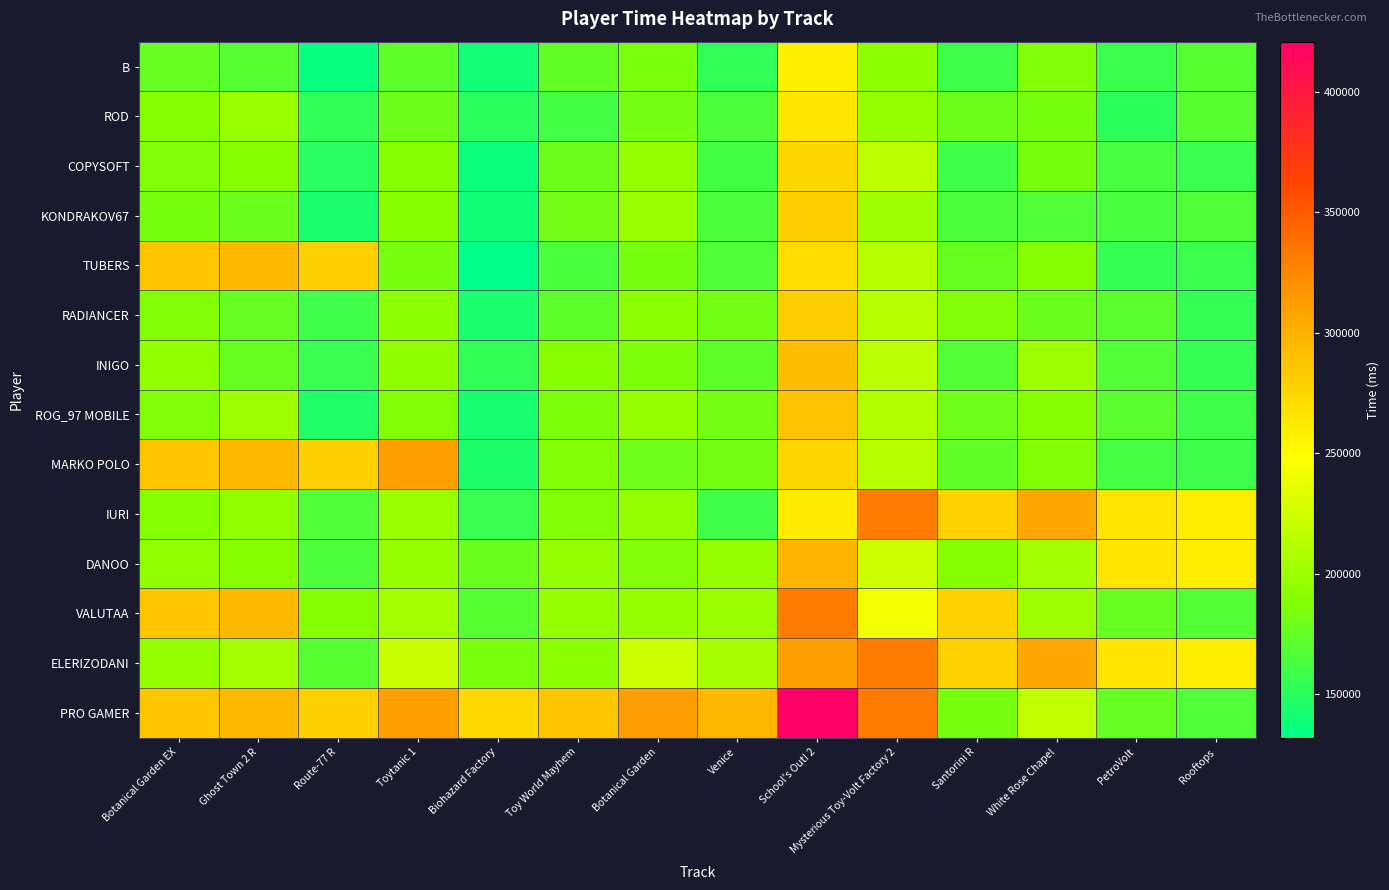

Reading right to left, extract all data points from this chart.

B: Rooftops=168322	PetroVolt=157319	White Rose Chapel=186197	Santorini R=157958	Mysterious Toy-Volt Factory 2=192473	School's Out! 2=257869	Venice=152674	Botanical Garden=184954	Toy World Mayhem=173940	Biohazard Factory=140866	Toytanic 1=172389	Route-77 R=136350	Ghost Town 2 R=168105	Botanical Garden EX=176554
ROD: Rooftops=169333	PetroVolt=151626	White Rose Chapel=183712	Santorini R=178390	Mysterious Toy-Volt Factory 2=196746	School's Out! 2=264971	Venice=164885	Botanical Garden=182196	Toy World Mayhem=160342	Biohazard Factory=150873	Toytanic 1=178538	Route-77 R=152283	Ghost Town 2 R=197909	Botanical Garden EX=188848
COPYSOFT: Rooftops=156588	PetroVolt=162771	White Rose Chapel=183774	Santorini R=159855	Mysterious Toy-Volt Factory 2=214560	School's Out! 2=275914	Venice=160703	Botanical Garden=195720	Toy World Mayhem=178825	Biohazard Factory=137464	Toytanic 1=188716	Route-77 R=149377	Ghost Town 2 R=189806	Botanical Garden EX=186298
KONDRAKOV67: Rooftops=166722	PetroVolt=162924	White Rose Chapel=166340	Santorini R=164913	Mysterious Toy-Volt Factory 2=199675	School's Out! 2=279111	Venice=164876	Botanical Garden=197435	Toy World Mayhem=180897	Biohazard Factory=139572	Toytanic 1=190256	Route-77 R=144121	Ghost Town 2 R=177853	Botanical Garden EX=183052
TUBERS: Rooftops=157814	PetroVolt=155472	White Rose Chapel=188512	Santorini R=176839	Mysterious Toy-Volt Factory 2=212632	School's Out! 2=270535	Venice=166329	Botanical Garden=183094	Toy World Mayhem=164022	Biohazard Factory=131942	Toytanic 1=183239	Route-77 R=279104	Ghost Town 2 R=293740	Botanical Garden EX=286299
RADIANCER: Rooftops=155328	PetroVolt=171285	White Rose Chapel=177629	Santorini R=187040	Mysterious Toy-Volt Factory 2=211123	School's Out! 2=280486	Venice=181561	Botanical Garden=190954	Toy World Mayhem=171684	Biohazard Factory=143266	Toytanic 1=192156	Route-77 R=159297	Ghost Town 2 R=175488	Botanical Garden EX=187586
INIGO: Rooftops=155003	PetroVolt=167176	White Rose Chapel=200312	Santorini R=167667	Mysterious Toy-Volt Factory 2=214513	School's Out! 2=292032	Venice=171776	Botanical Garden=185819	Toy World Mayhem=189602	Biohazard Factory=154026	Toytanic 1=193485	Route-77 R=156032	Ghost Town 2 R=176566	Botanical Garden EX=194228
ROG_97 MOBILE: Rooftops=159459	PetroVolt=171249	White Rose Chapel=189476	Santorini R=179773	Mysterious Toy-Volt Factory 2=209892	School's Out! 2=286661	Venice=181913	Botanical Garden=197230	Toy World Mayhem=185786	Biohazard Factory=142511	Toytanic 1=187404	Route-77 R=146177	Ghost Town 2 R=200330	Botanical Garden EX=187009
MARKO POLO: Rooftops=158353	PetroVolt=162144	White Rose Chapel=187539	Santorini R=173542	Mysterious Toy-Volt Factory 2=212549	School's Out! 2=275924	Venice=182614	Botanical Garden=179653	Toy World Mayhem=188079	Biohazard Factory=145023	Toytanic 1=310626	Route-77 R=279104	Ghost Town 2 R=293740	Botanical Garden EX=286299
IURI: Rooftops=259333	PetroVolt=266213	White Rose Chapel=307534	Santorini R=278521	Mysterious Toy-Volt Factory 2=330646	School's Out! 2=260205	Venice=159952	Botanical Garden=195459	Toy World Mayhem=187531	Biohazard Factory=156512	Toytanic 1=197886	Route-77 R=166889	Ghost Town 2 R=194754	Botanical Garden EX=189365
DANOO: Rooftops=259333	PetroVolt=266213	White Rose Chapel=202028	Santorini R=188521	Mysterious Toy-Volt Factory 2=222919	School's Out! 2=297887	Venice=197112	Botanical Garden=186876	Toy World Mayhem=196031	Biohazard Factory=177865	Toytanic 1=197077	Route-77 R=165272	Ghost Town 2 R=190328	Botanical Garden EX=194923
VALUTAA: Rooftops=167714	PetroVolt=176213	White Rose Chapel=201238	Santorini R=278521	Mysterious Toy-Volt Factory 2=240646	School's Out! 2=330931	Venice=199152	Botanical Garden=196906	Toy World Mayhem=195263	Biohazard Factory=168749	Toytanic 1=203562	Route-77 R=189104	Ghost Town 2 R=293740	Botanical Garden EX=286299
ELERIZODANI: Rooftops=259333	PetroVolt=266213	White Rose Chapel=307534	Santorini R=278521	Mysterious Toy-Volt Factory 2=330646	School's Out! 2=310753	Venice=205935	Botanical Garden=221993	Toy World Mayhem=191095	Biohazard Factory=183899	Toytanic 1=220626	Route-77 R=168817	Ghost Town 2 R=203740	Botanical Garden EX=196299
PRO GAMER: Rooftops=166700	PetroVolt=175050	White Rose Chapel=217534	Santorini R=183117	Mysterious Toy-Volt Factory 2=330646	School's Out! 2=420931	Venice=295935	Botanical Garden=311993	Toy World Mayhem=286031	Biohazard Factory=273899	Toytanic 1=310626	Route-77 R=279104	Ghost Town 2 R=293740	Botanical Garden EX=286299